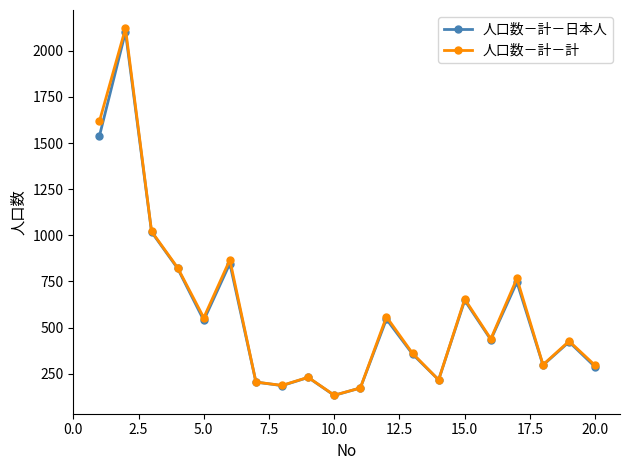

What is the difference between the maximum and minimum values in the 人口数－計－計 series?

1989